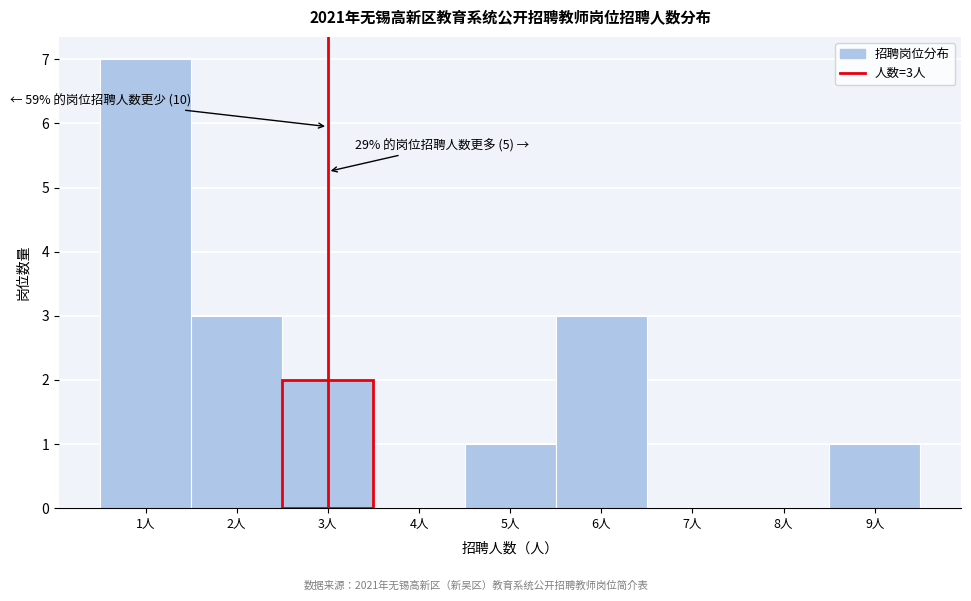

Over which range of the x-axis is the bar tallest?

0.5 to 1.5